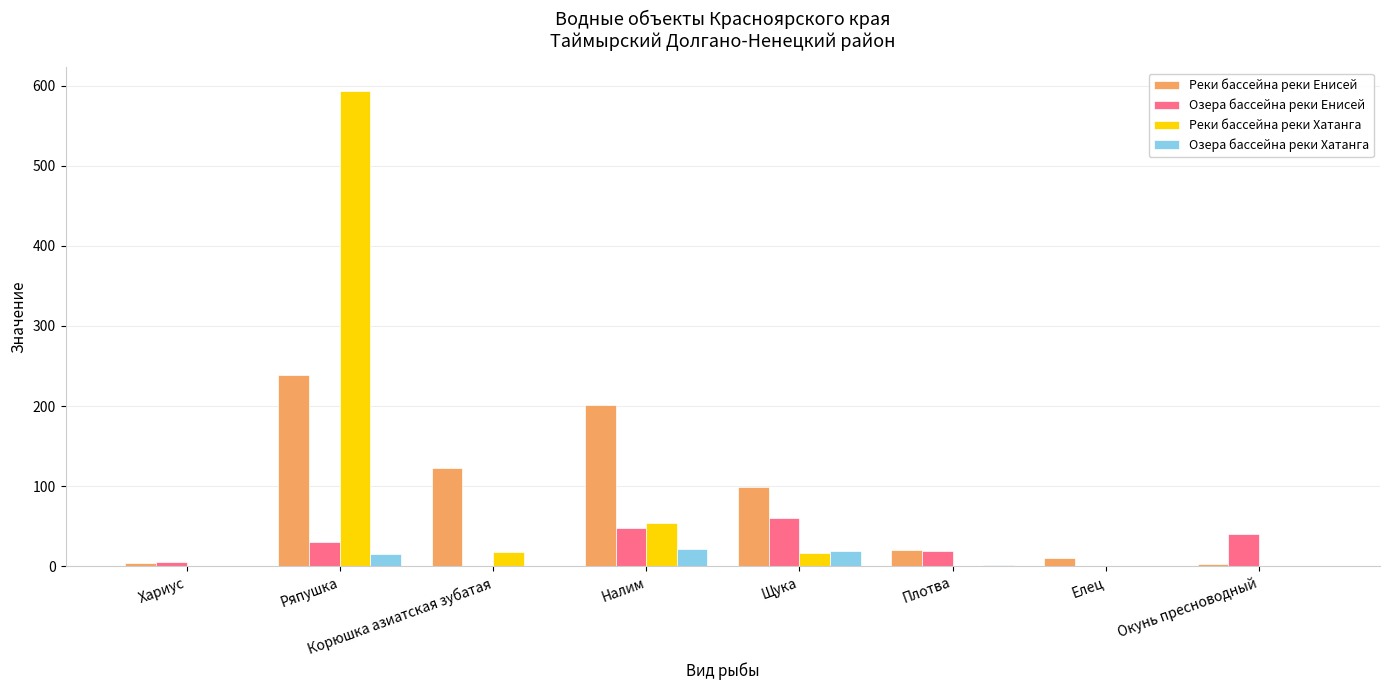

Between Корюшка азиатская зубатая and Налим, which series saw the biggest shift?

Реки бассейна реки Енисей